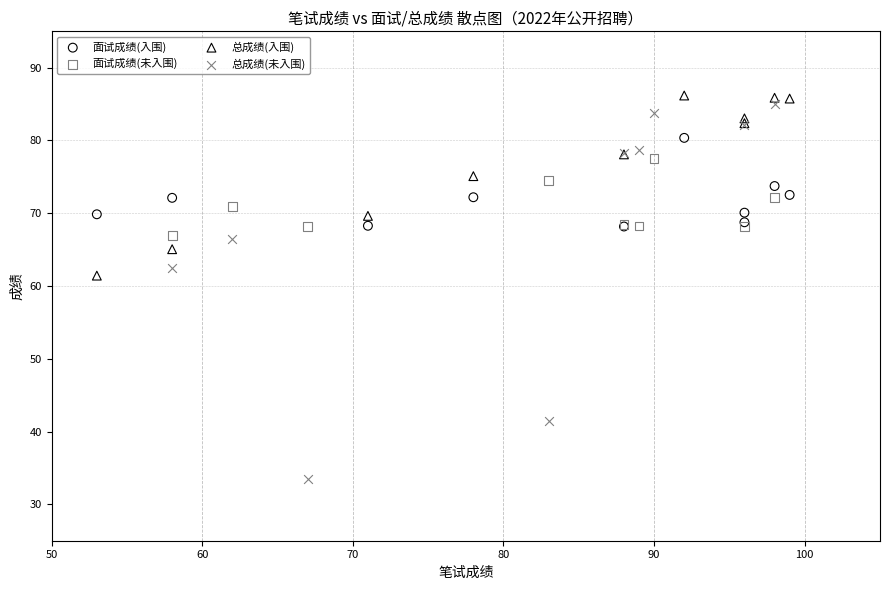

Which series contains the highest Y value?

总成绩(入围)